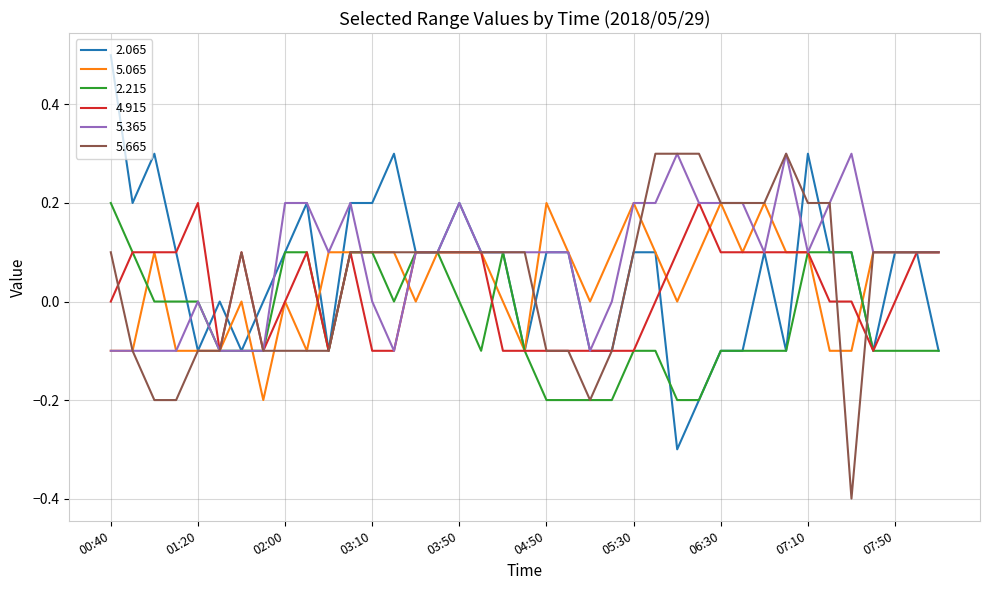

True or false: 5.065 and 4.915 cross at least once.

True